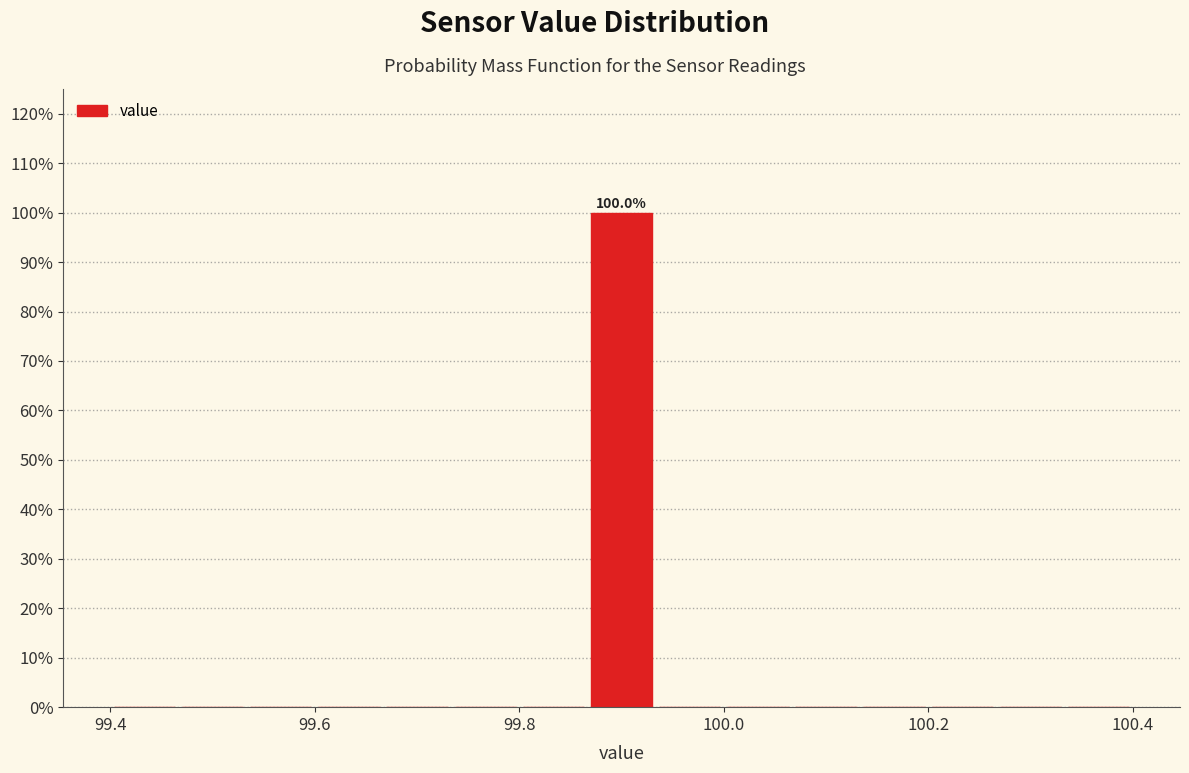

Around what value on the x-axis is the tallest bar? Give the approximate position of its centre, as read against the axis.

99.90